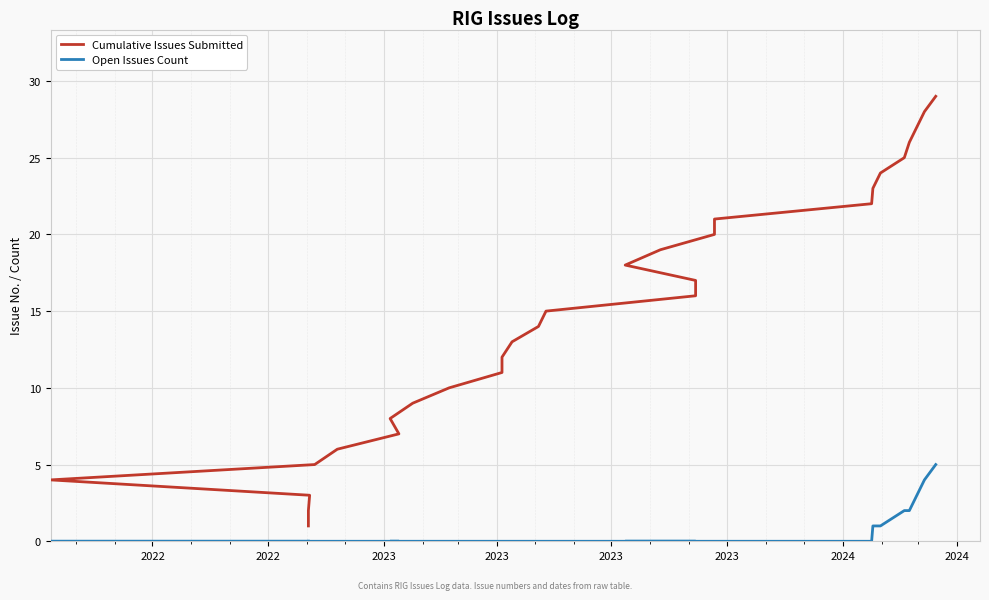

How many positive values does the Open Issues Count series have?

7